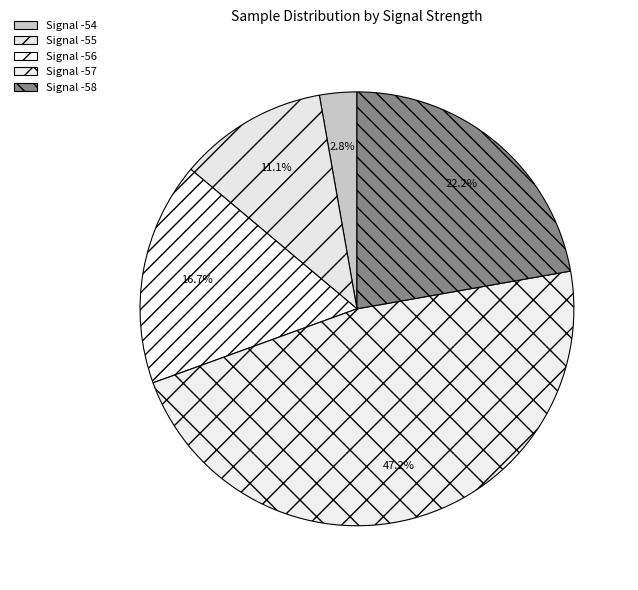

Which category has the biggest portion of the pie?

Signal -57